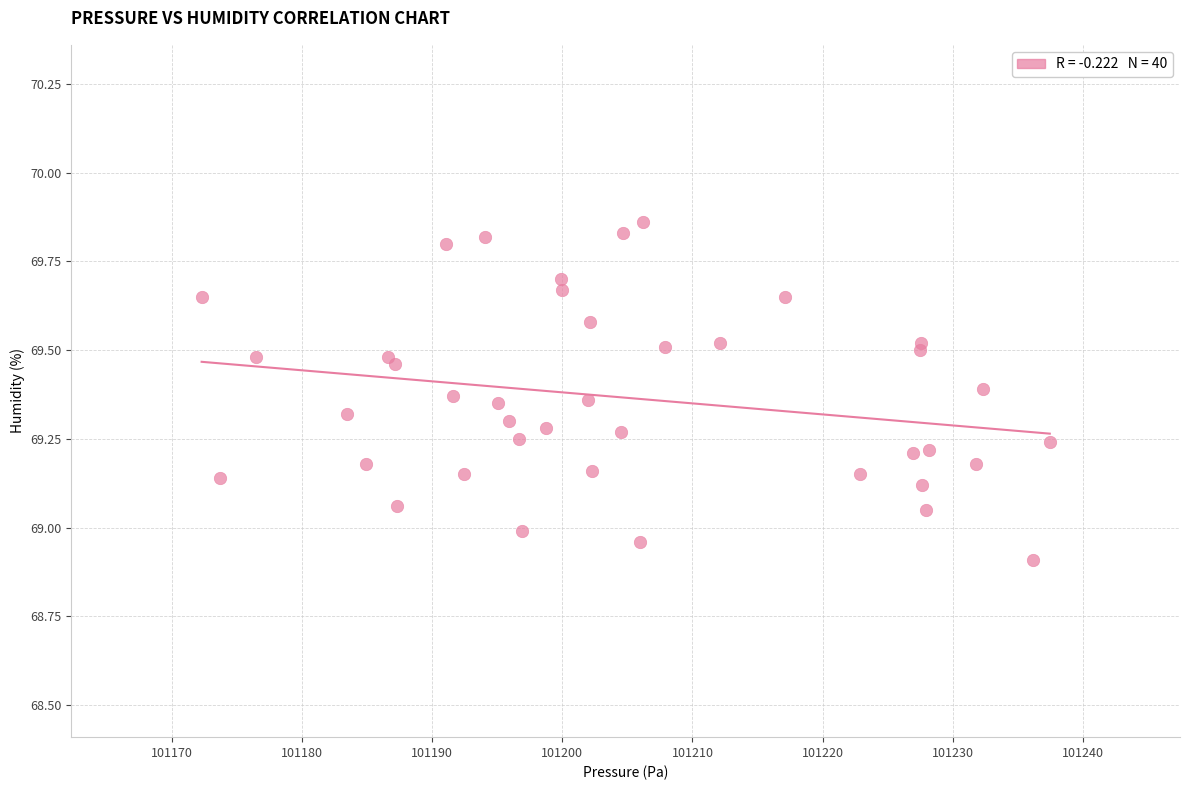

What is the range of X values (max minus min)?

65.1